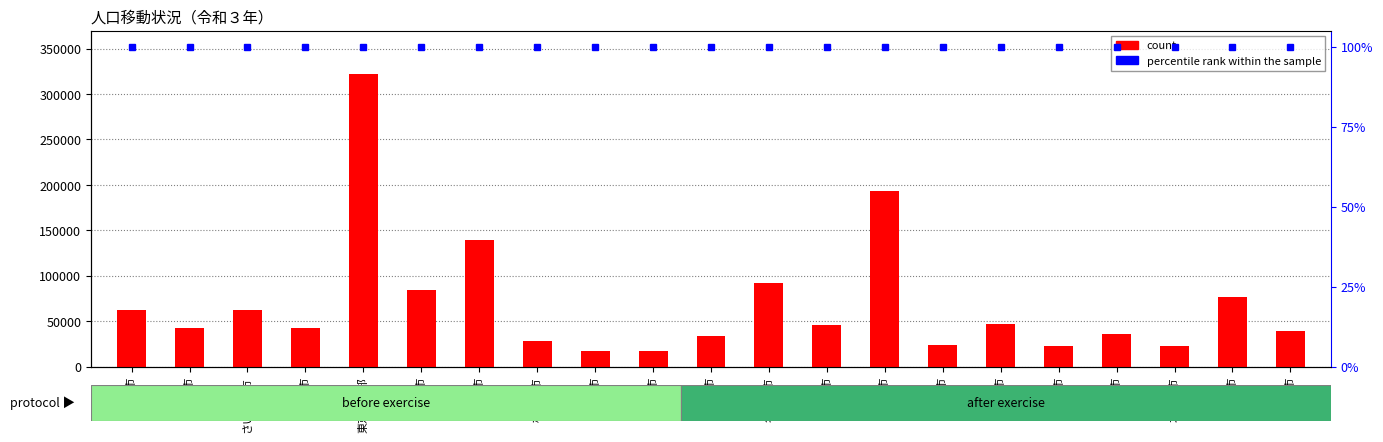

Where does the 転入数 series first go above 43061?

札幌市